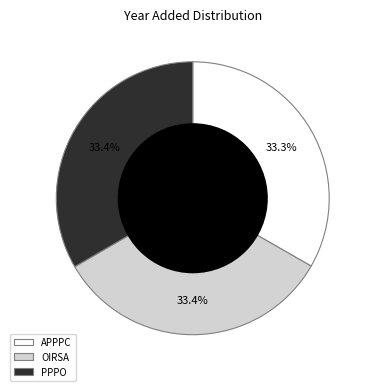

Does OIRSA account for over 50% of the chart?

No